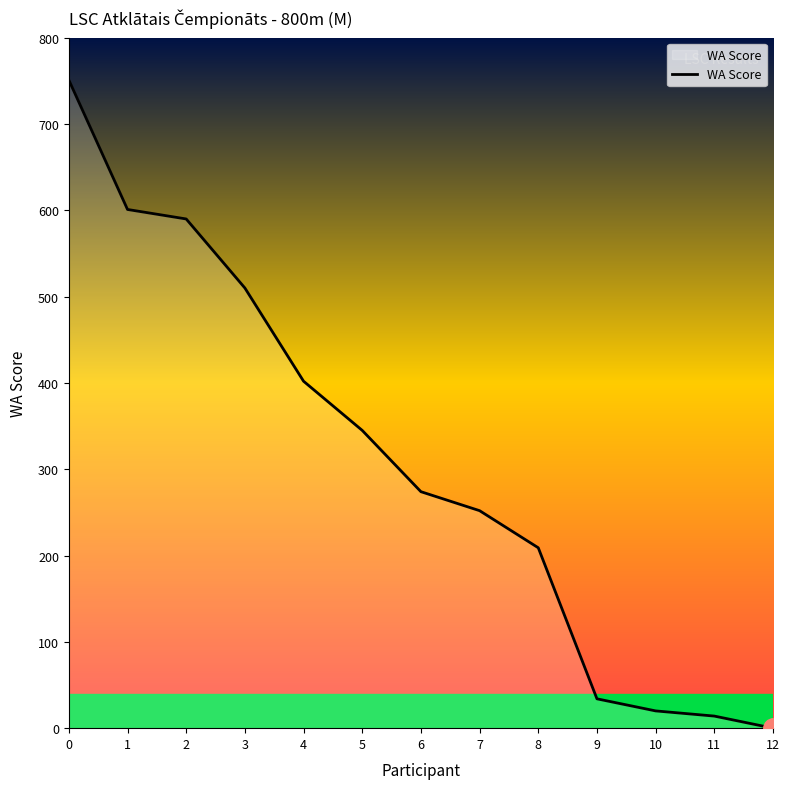

What is the difference between the maximum and minimum values?

751